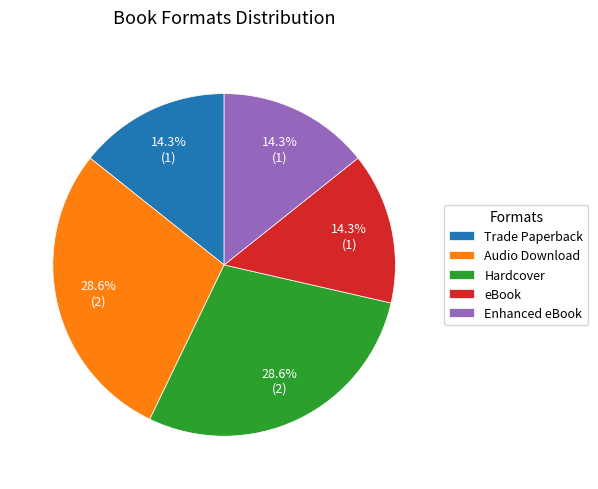

Which has a higher value, Enhanced eBook or Hardcover?

Hardcover